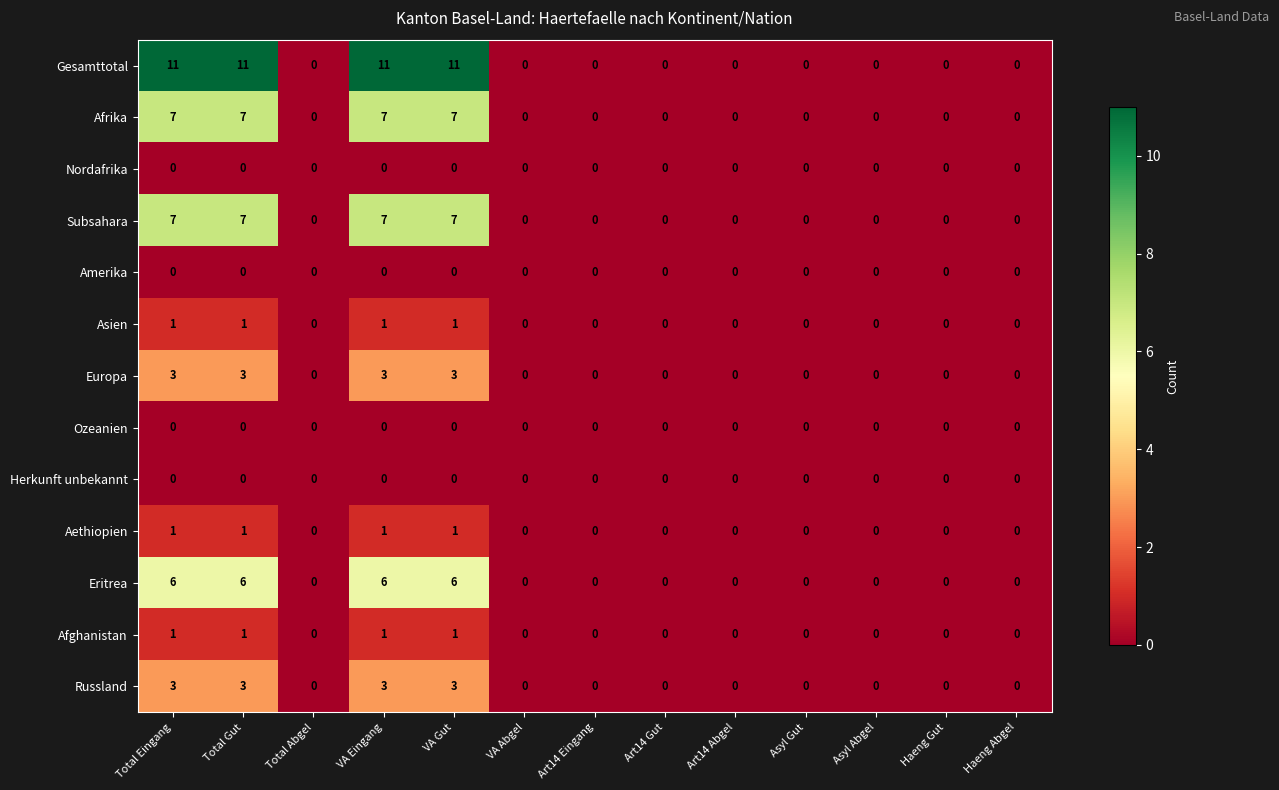

What is the greatest value displayed?

11